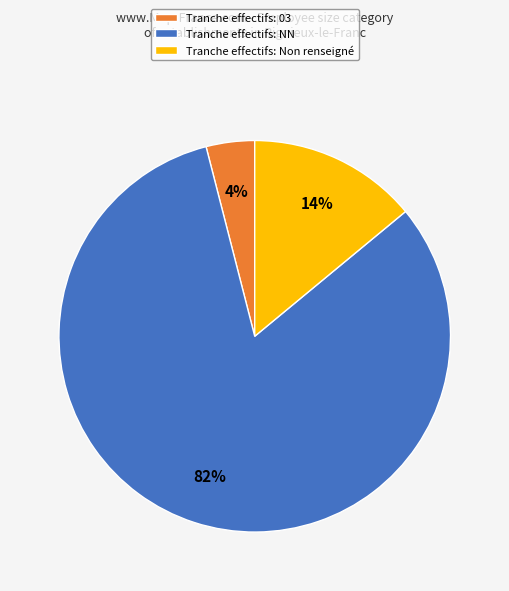

Which category has the biggest portion of the pie?

Tranche effectifs: NN